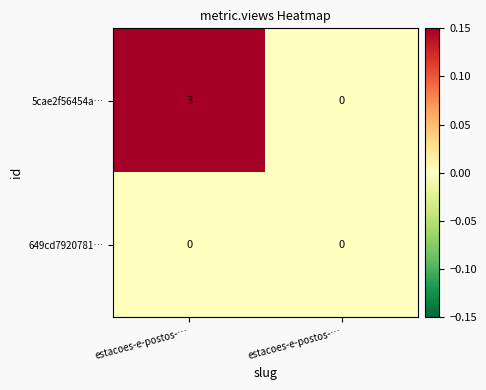

Which series changed the most between estacoes-e-postos-… and estacoes-e-postos-…?

5cae2f56454a…